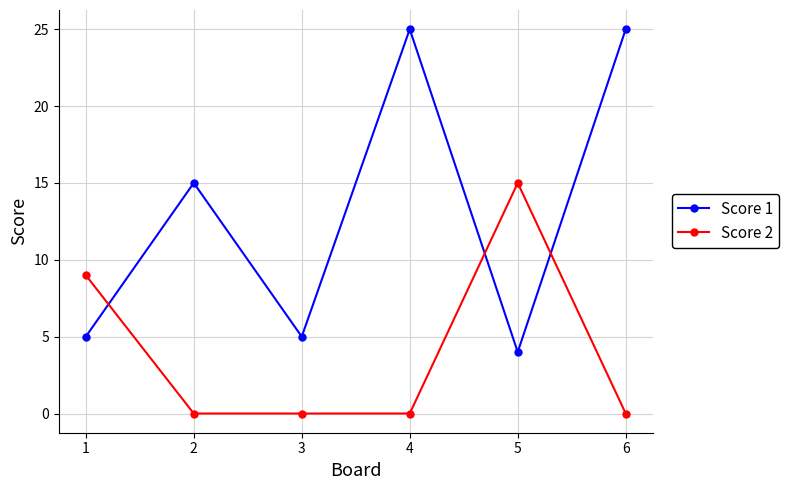

Rank the series at 1 from highest to lowest value.

Score 2, Score 1